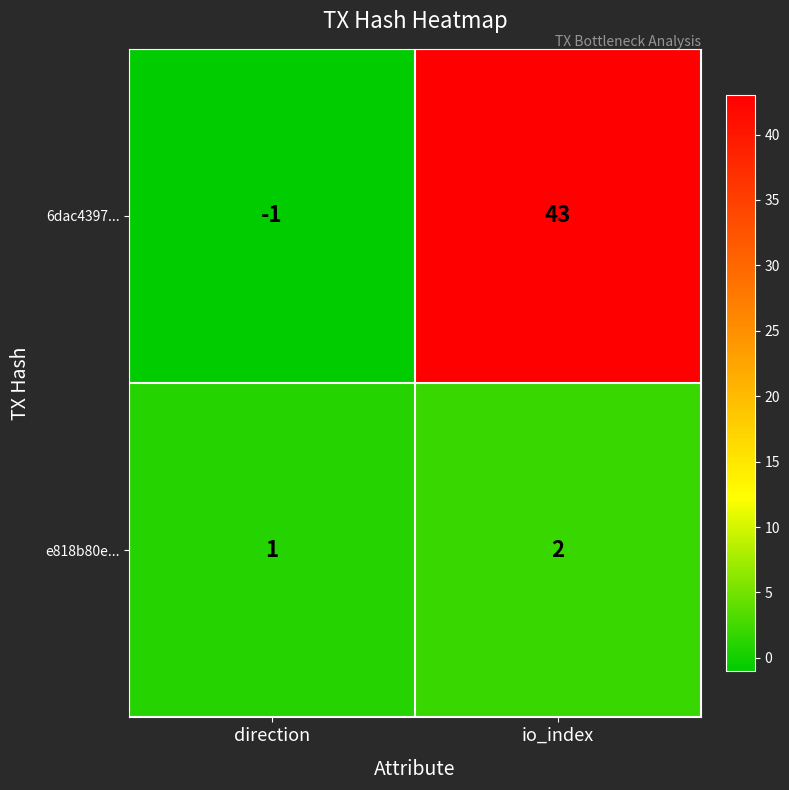

At which label is 6dac4397... closest to 21?

direction